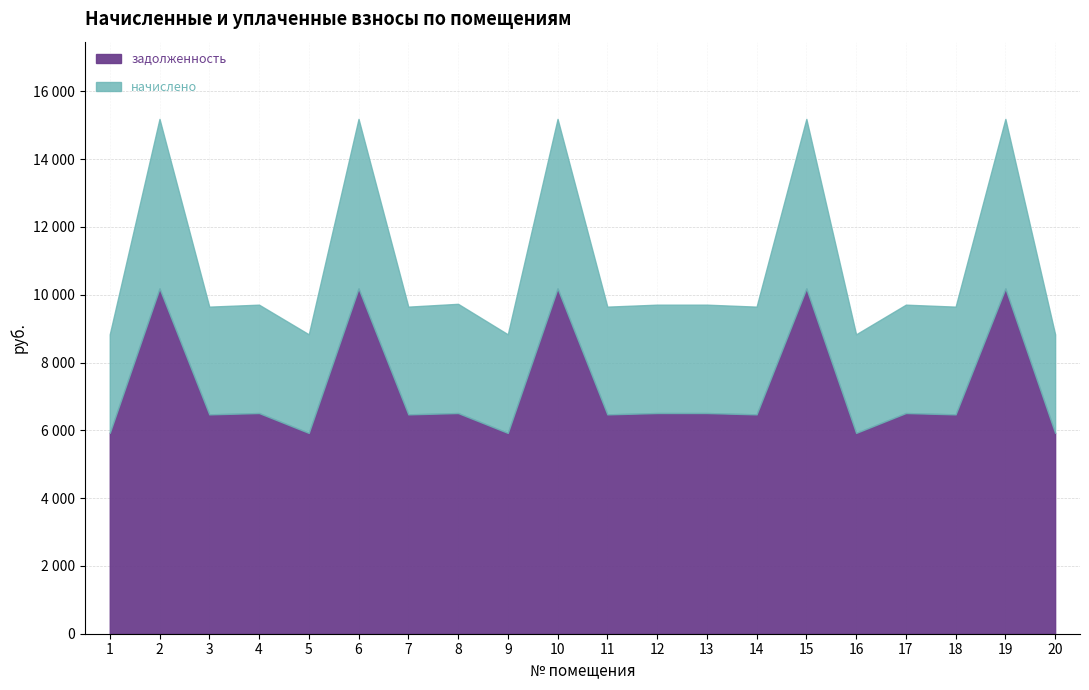

Is it true that начислено equals 9987.5 at 19?

False